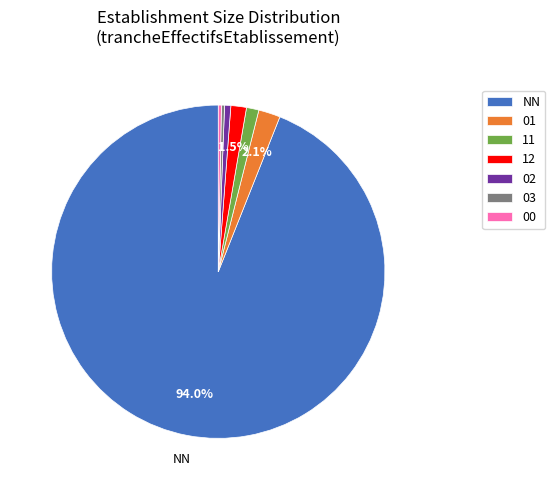

Do 00 and 01 together represent more than half of the pie?

No